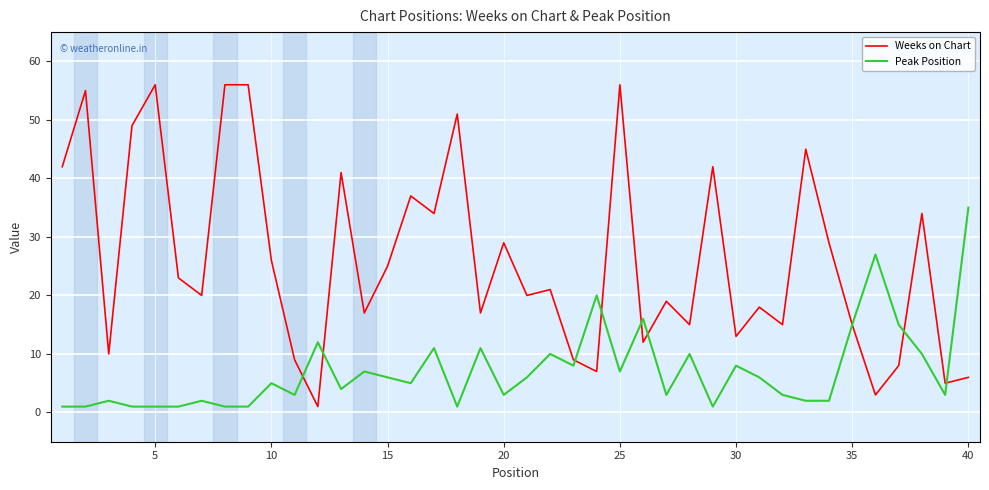

What is the average value of the Peak Position series?

7